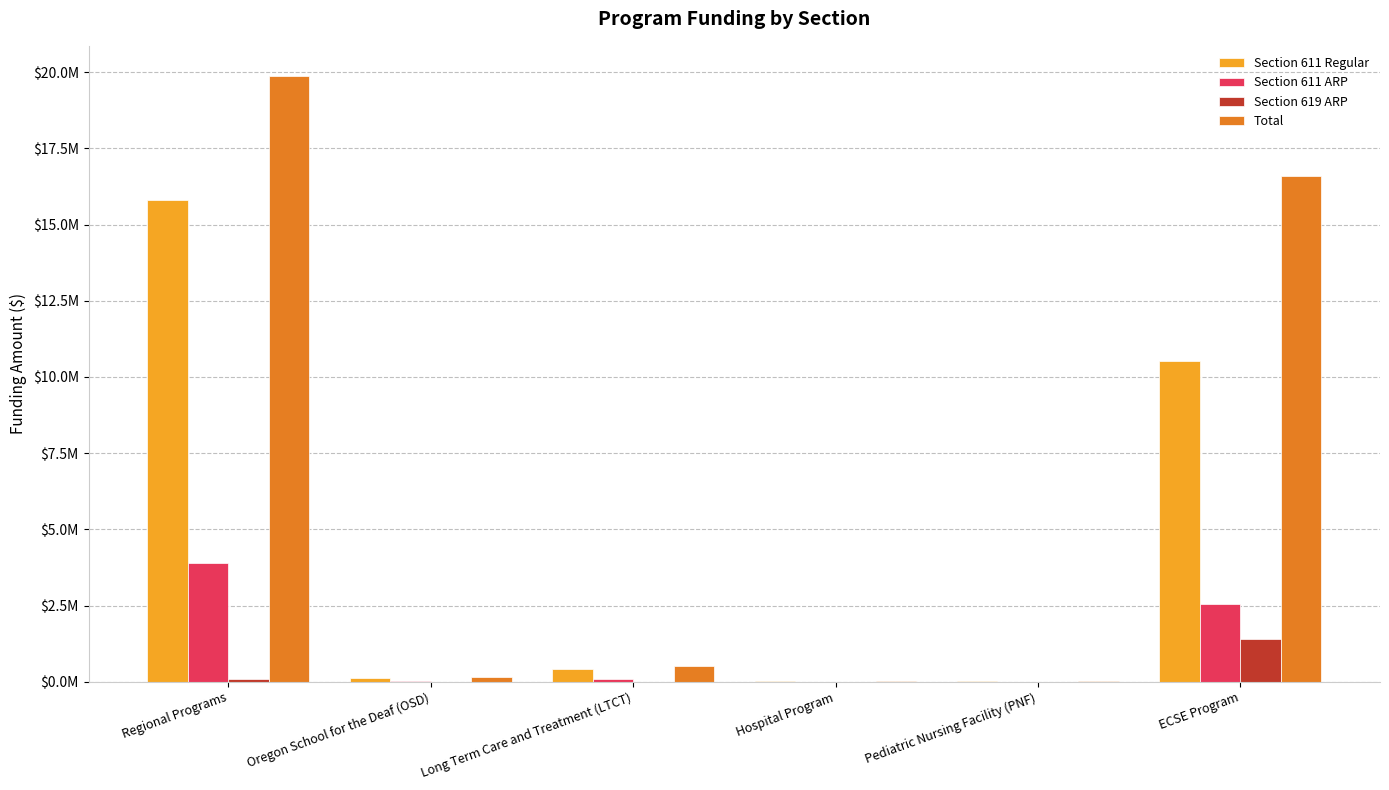

At which label does Section 611 ARP first exceed 99839?

Regional Programs